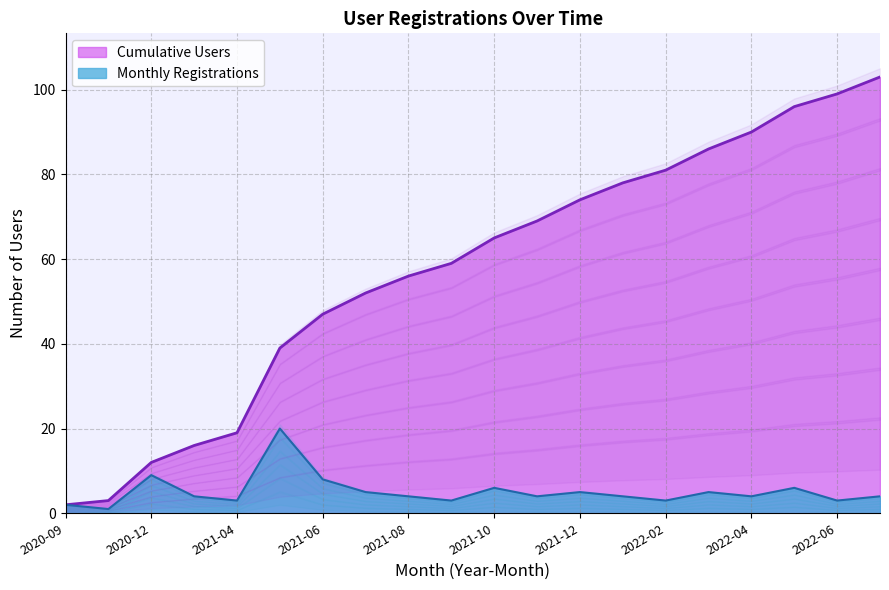

What value does the data have at 2022-07?

103